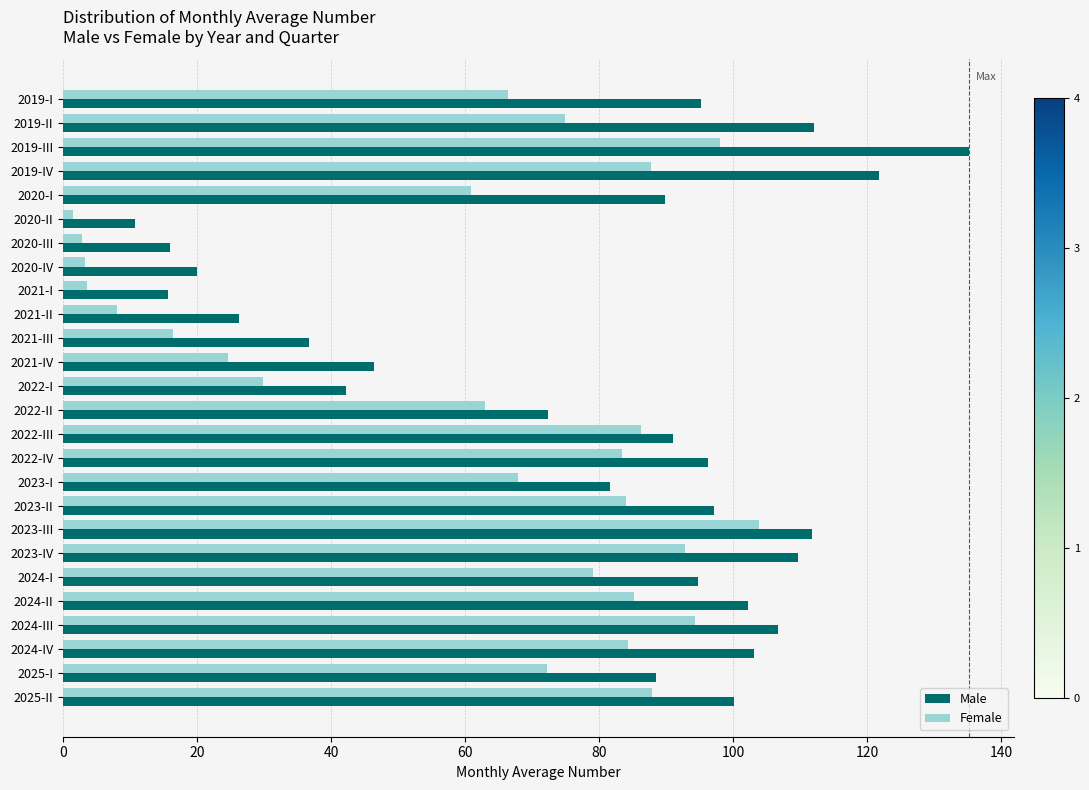

What is the difference between the highest and lowest values at 2019-I?

28.9